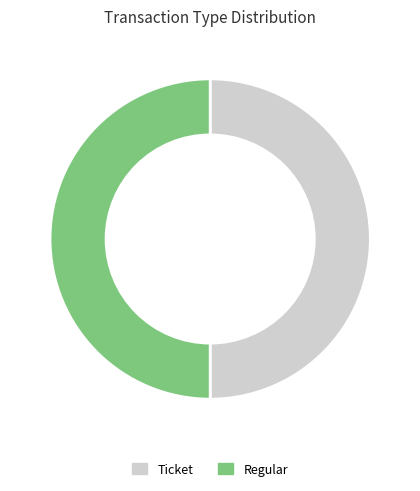

What is the ratio of the value at Ticket to the value at Regular?

1.0